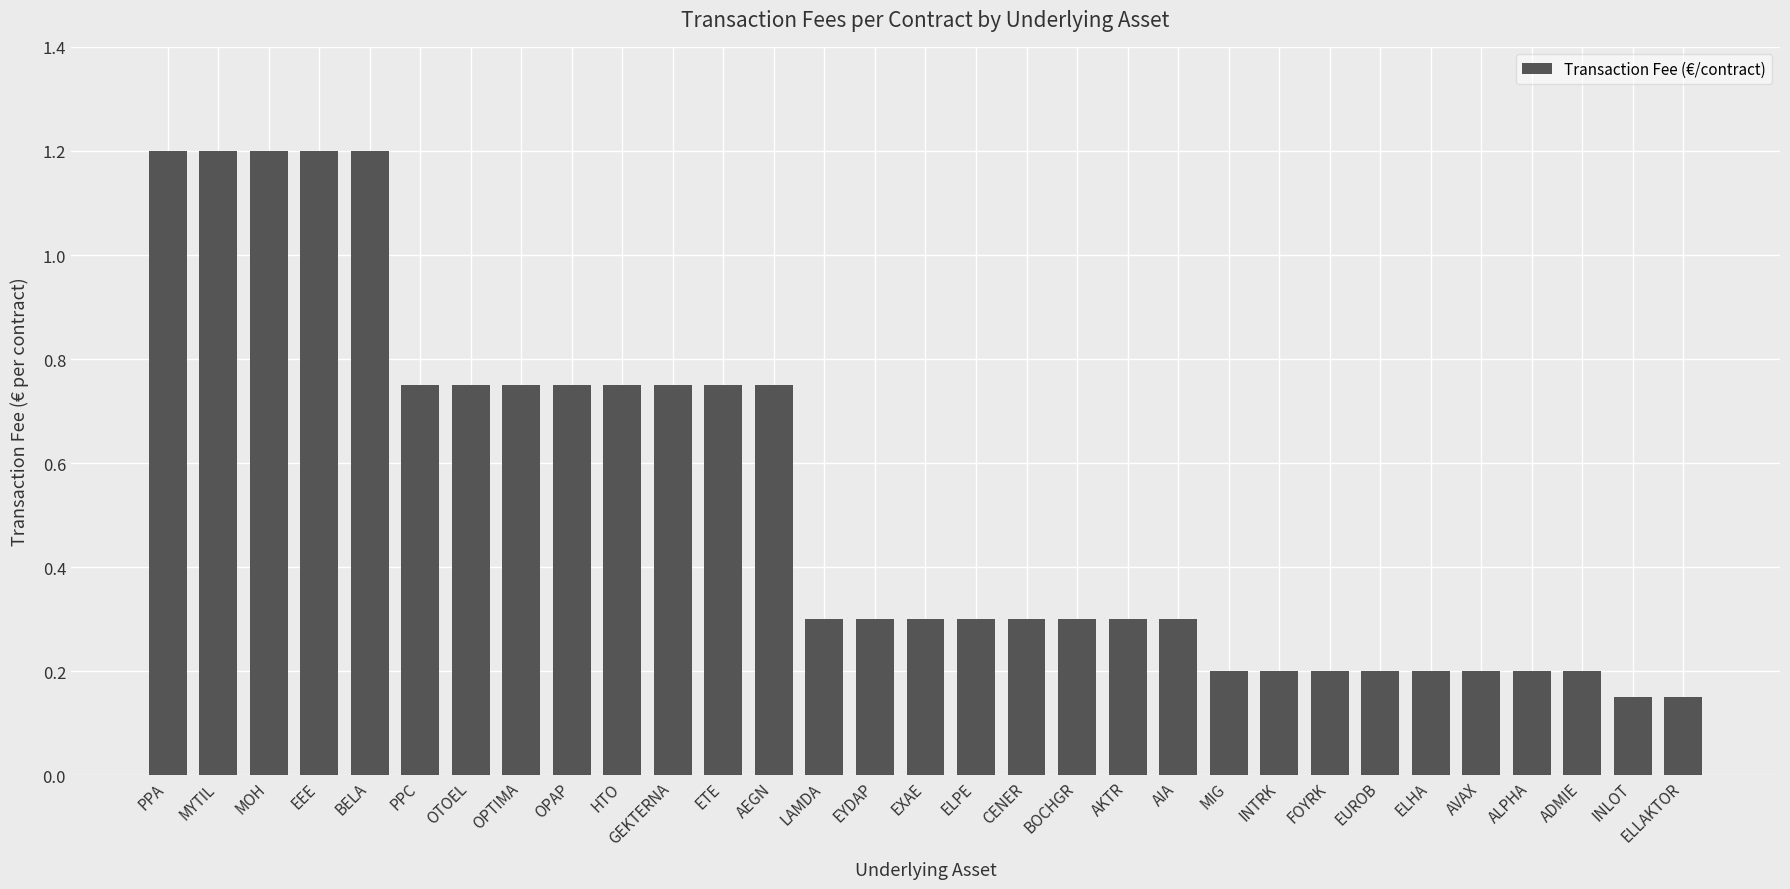

What is the sum of the values at INTRK and PPA?

1.4